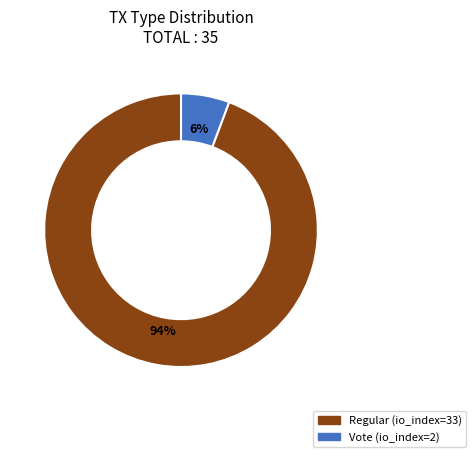

To the nearest percent, what is the average slice percentage?

50%